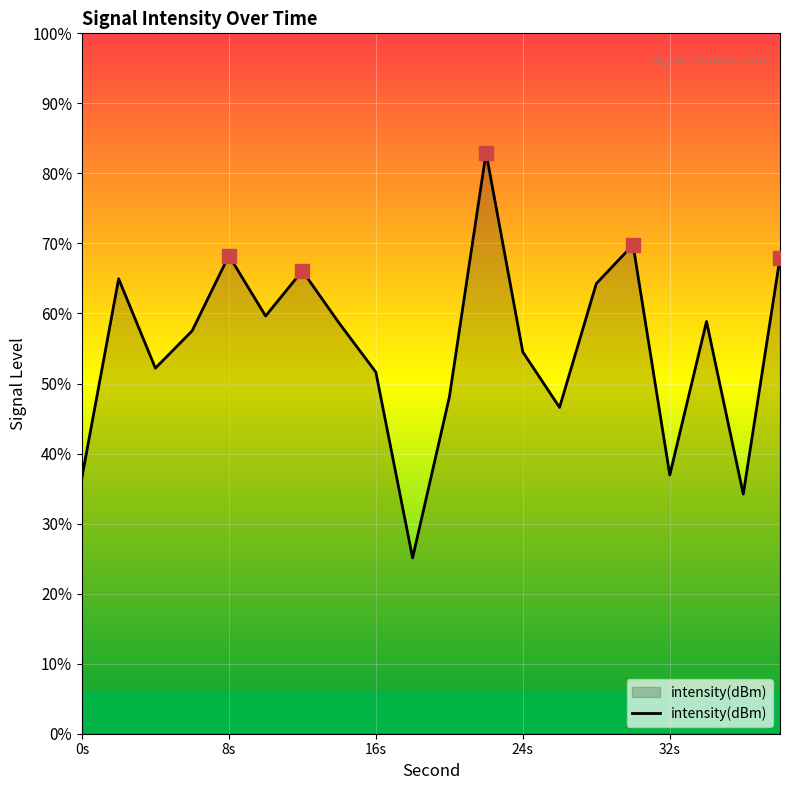

How many points are lower than both their immediate neighbors (excluding endpoints)?

6